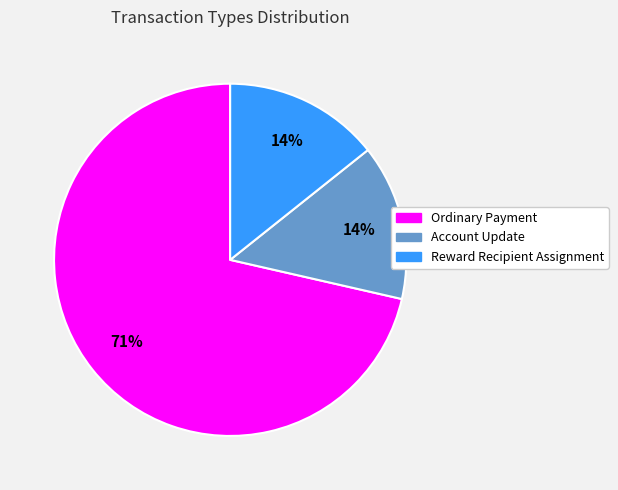

To the nearest percent, what is the average slice percentage?

33%